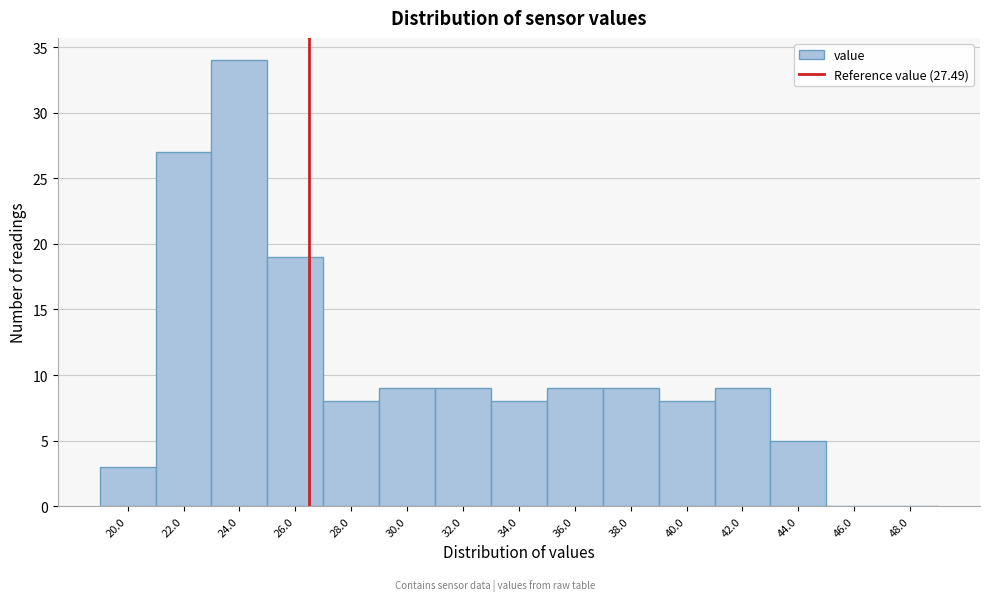

Reading left to right, extract all data points from this chart.

20.0=3	22.0=27	24.0=34	26.0=19	28.0=8	30.0=9	32.0=9	34.0=8	36.0=9	38.0=9	40.0=8	42.0=9	44.0=5	46.0=0	48.0=0